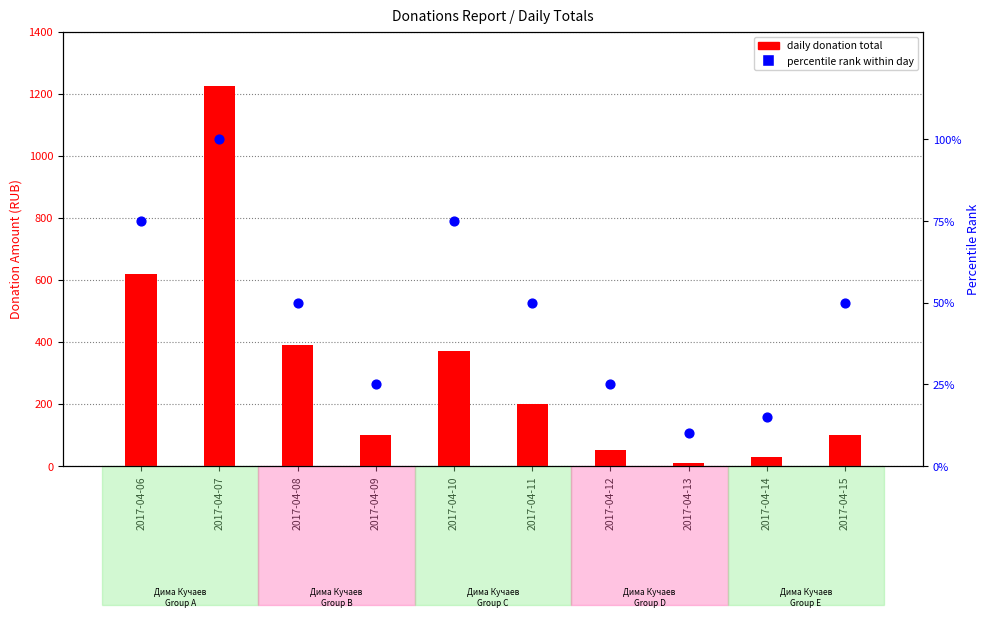

Which series reaches the minimum Y coordinate?

daily donation total